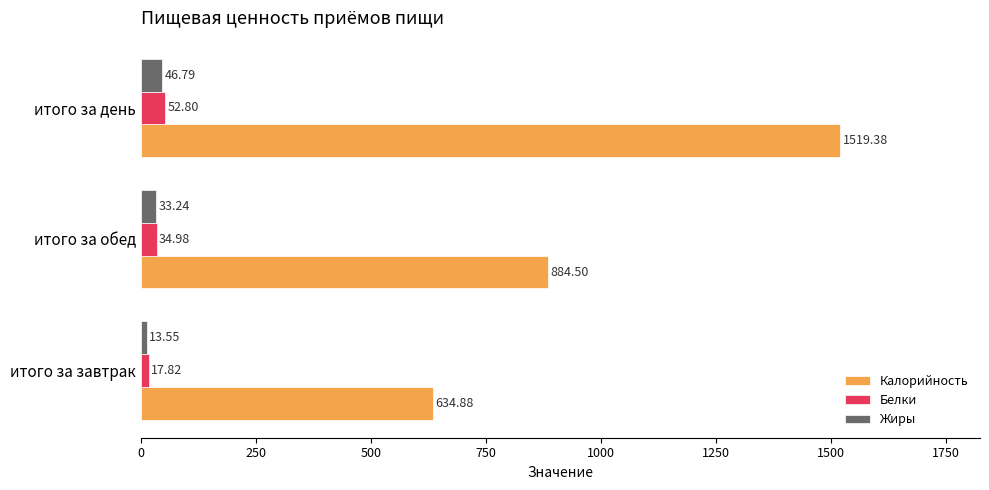

Between итого за завтрак and итого за обед, which series saw the biggest shift?

Калорийность